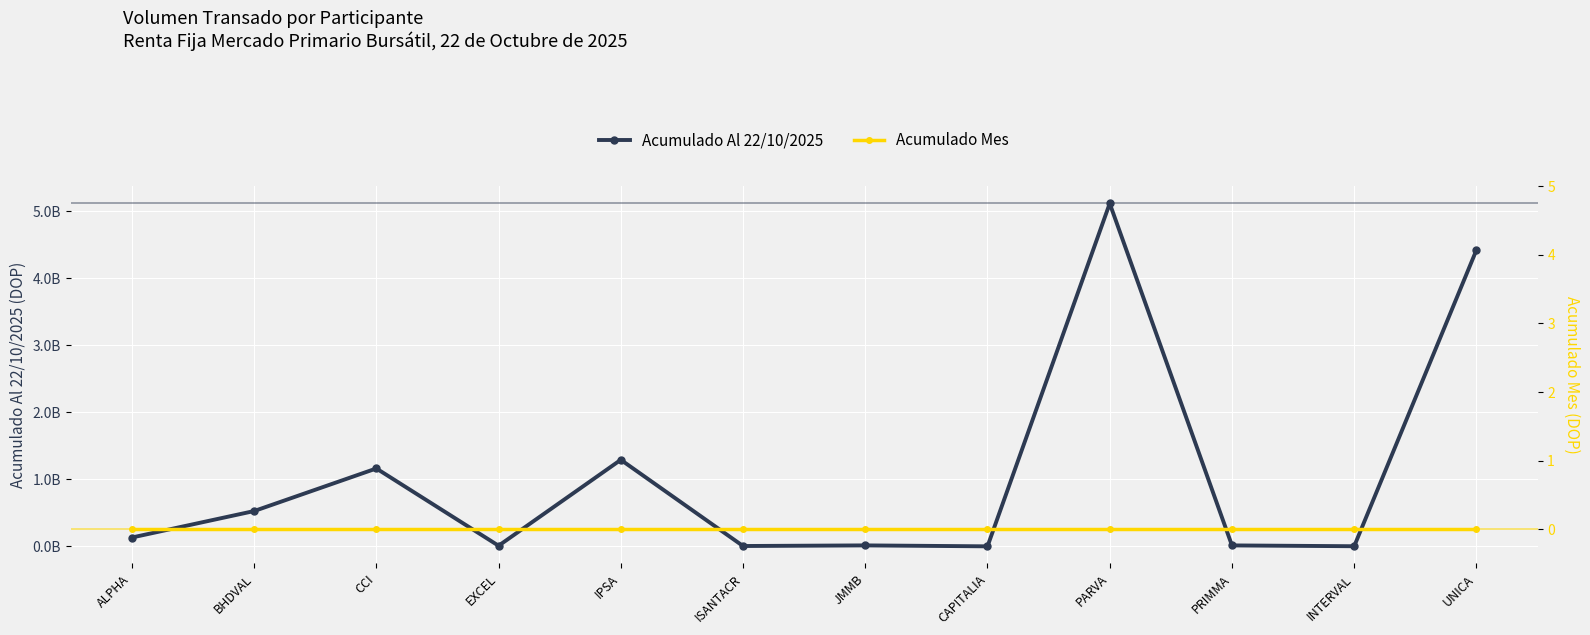

True or false: Acumulado Al 22/10/2025 and Acumulado Mes cross at least once.

False